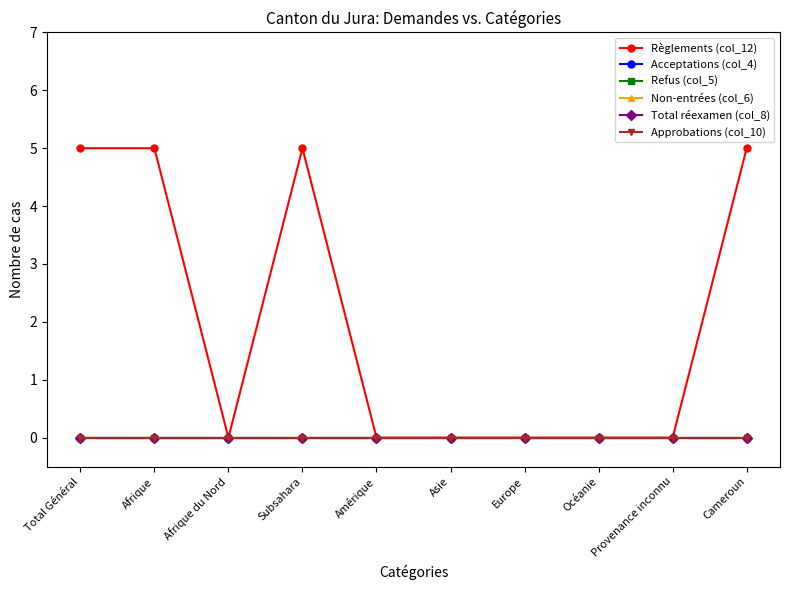

Which category has the lowest value in the Acceptations (col_4) series?

Total Général